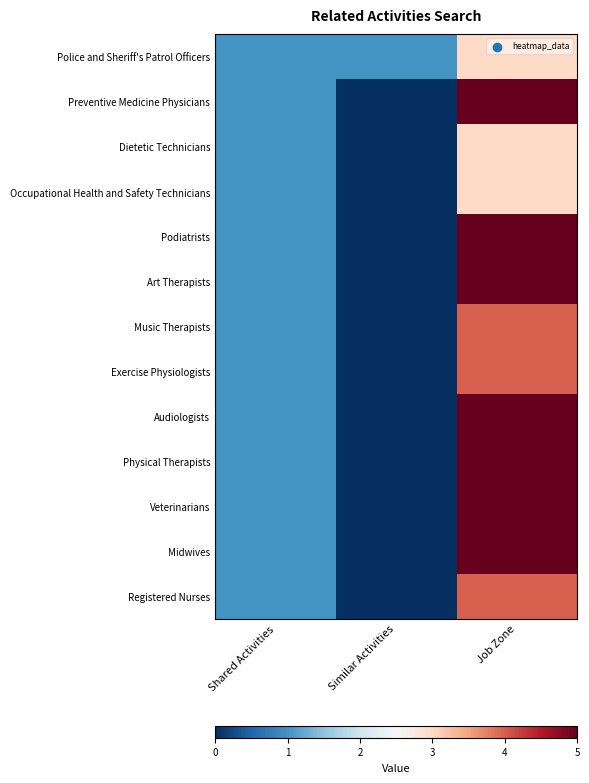

Reading right to left, list all the values displayed in this chart.

Police and Sheriff's Patrol Officers: Job Zone=3	Similar Activities=1	Shared Activities=1
Preventive Medicine Physicians: Job Zone=5	Similar Activities=0	Shared Activities=1
Dietetic Technicians: Job Zone=3	Similar Activities=0	Shared Activities=1
Occupational Health and Safety Technicians: Job Zone=3	Similar Activities=0	Shared Activities=1
Podiatrists: Job Zone=5	Similar Activities=0	Shared Activities=1
Art Therapists: Job Zone=5	Similar Activities=0	Shared Activities=1
Music Therapists: Job Zone=4	Similar Activities=0	Shared Activities=1
Exercise Physiologists: Job Zone=4	Similar Activities=0	Shared Activities=1
Audiologists: Job Zone=5	Similar Activities=0	Shared Activities=1
Physical Therapists: Job Zone=5	Similar Activities=0	Shared Activities=1
Veterinarians: Job Zone=5	Similar Activities=0	Shared Activities=1
Midwives: Job Zone=5	Similar Activities=0	Shared Activities=1
Registered Nurses: Job Zone=4	Similar Activities=0	Shared Activities=1